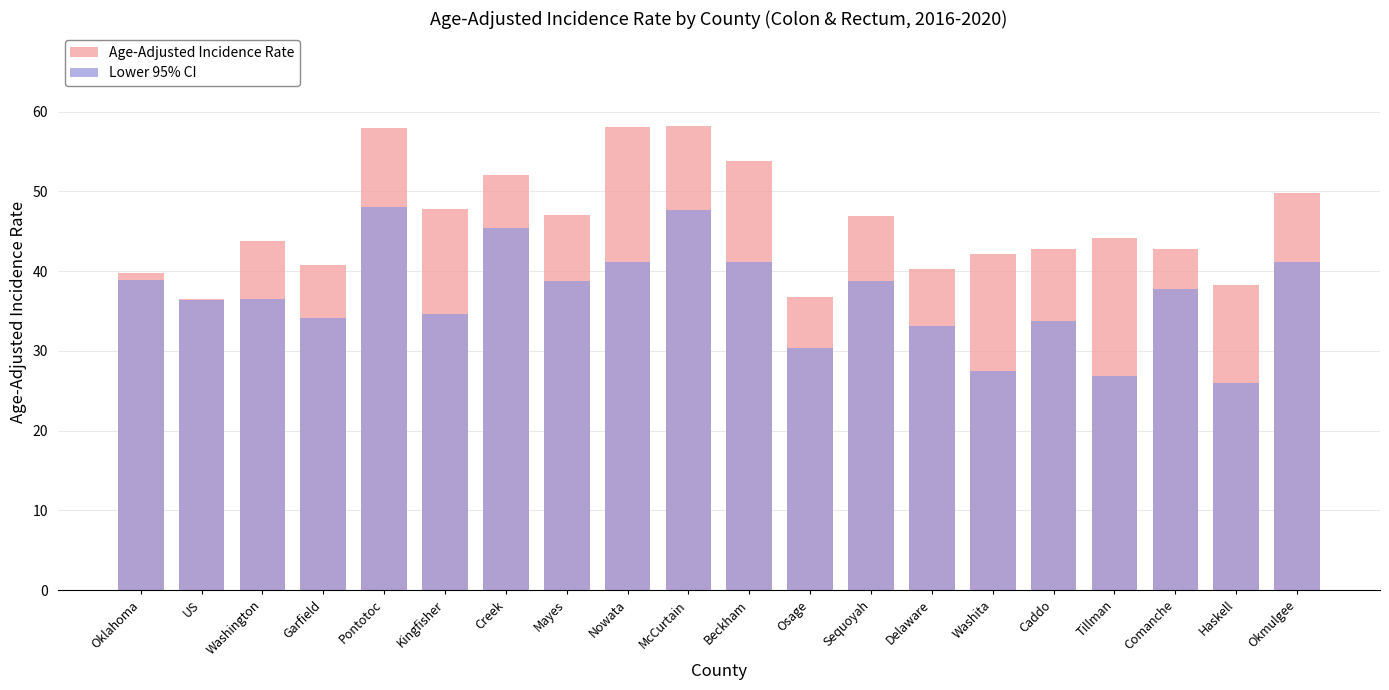

Which series has the largest total across all categories?

Age-Adjusted Incidence Rate